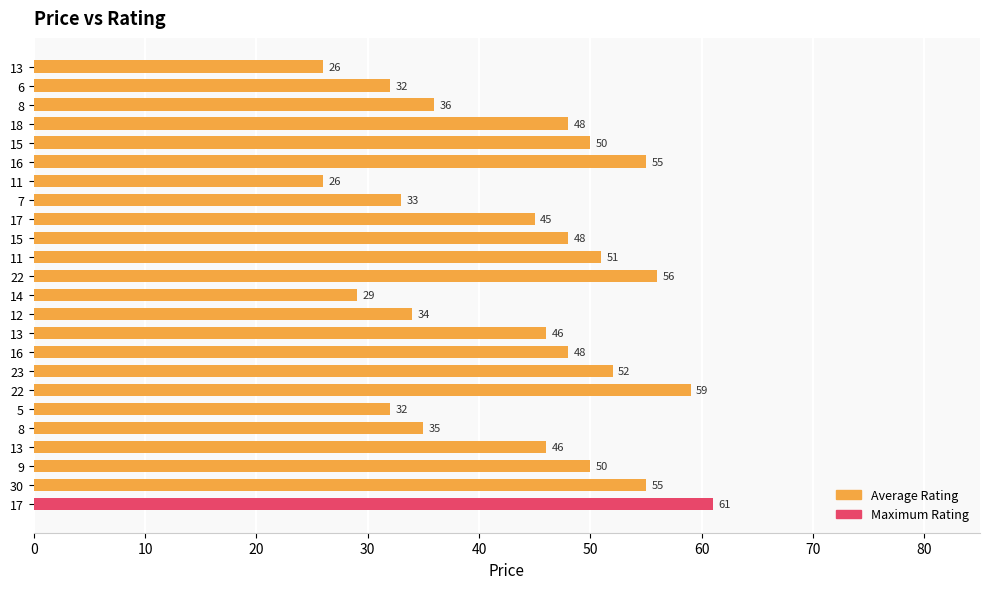

Count the number of categories in the chart.

24